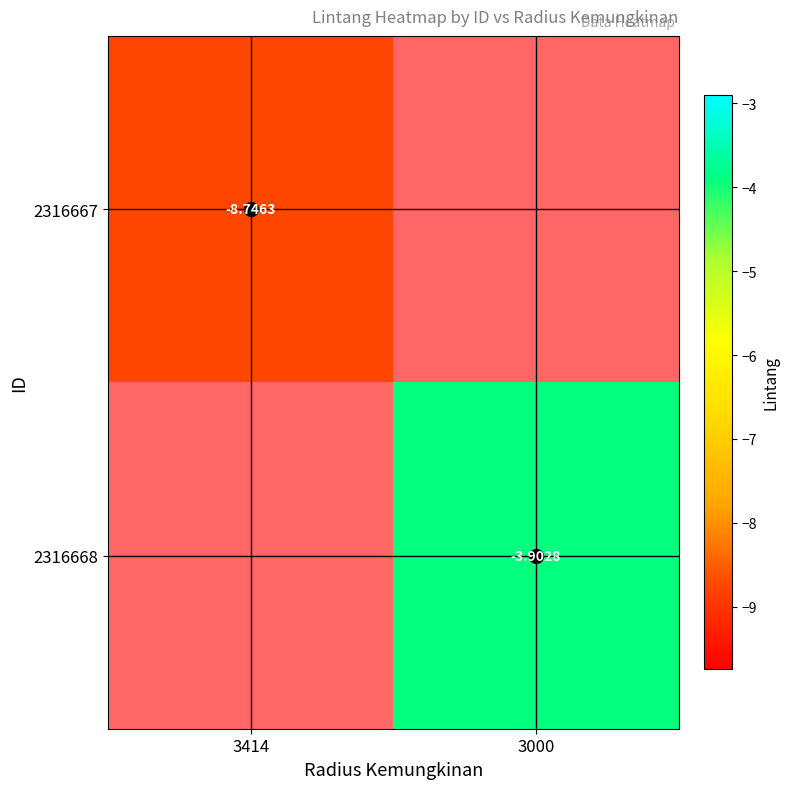

Between 3414 and 3000, which is larger?

3000